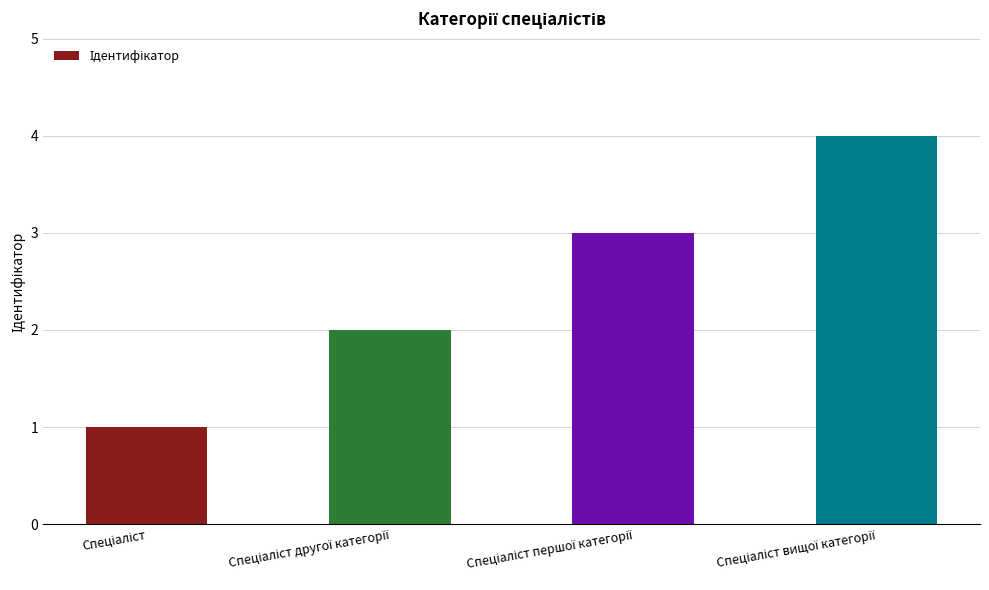

What is the sum of all values?

10